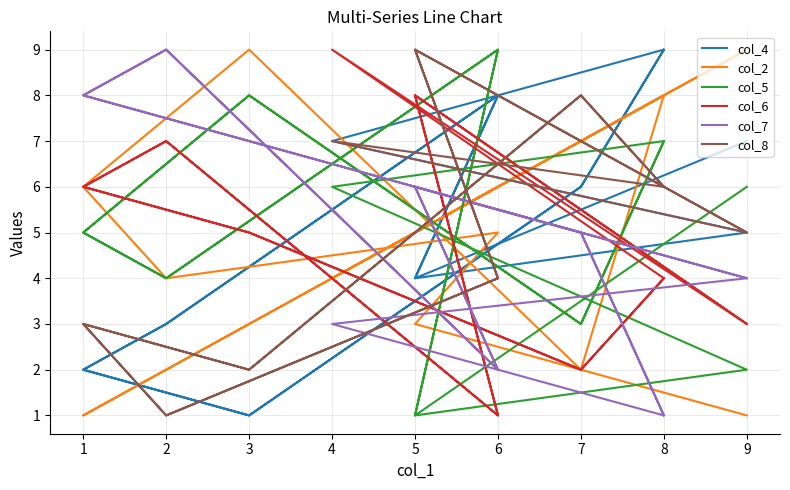

What is the difference between the maximum and minimum values in the col_8 series?

8